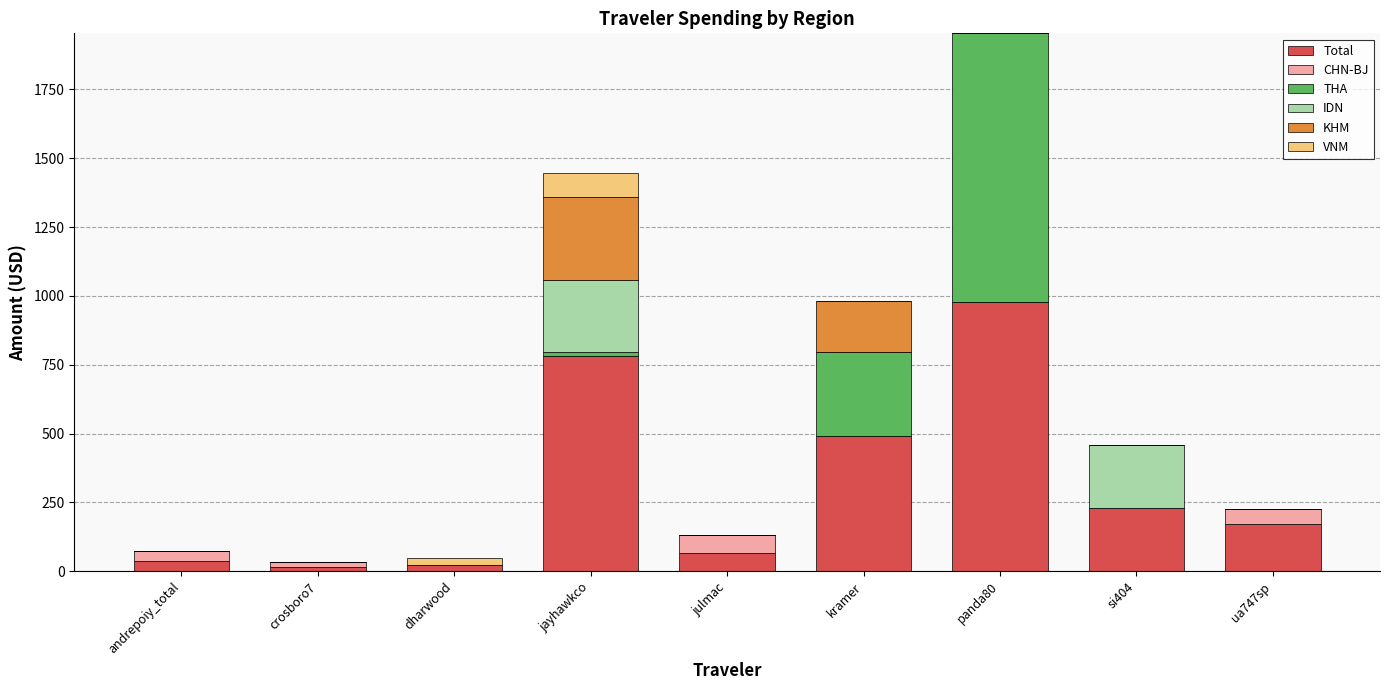

What are all the series names shown in the legend?

Total, CHN-BJ, THA, IDN, KHM, VNM